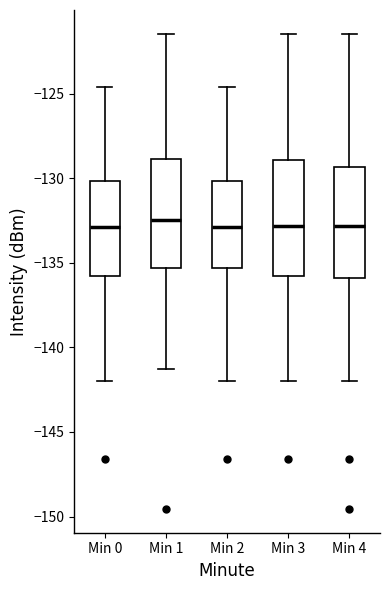

Reading left to right, transcribe this box plot: for each box, give where its median line is, the range the box spans, and where its two whiskers end, as read against the y-axis. The values are not printed on the chart, so give them approximately, as read against the axis.

Min 0: median -133.0, box -136.0 to -130.0, whiskers -142.0 to -124.5
Min 1: median -132.5, box -135.5 to -129.0, whiskers -141.5 to -121.5
Min 2: median -133.0, box -135.5 to -130.0, whiskers -142.0 to -124.5
Min 3: median -133.0, box -136.0 to -129.0, whiskers -142.0 to -121.5
Min 4: median -133.0, box -136.0 to -129.5, whiskers -142.0 to -121.5